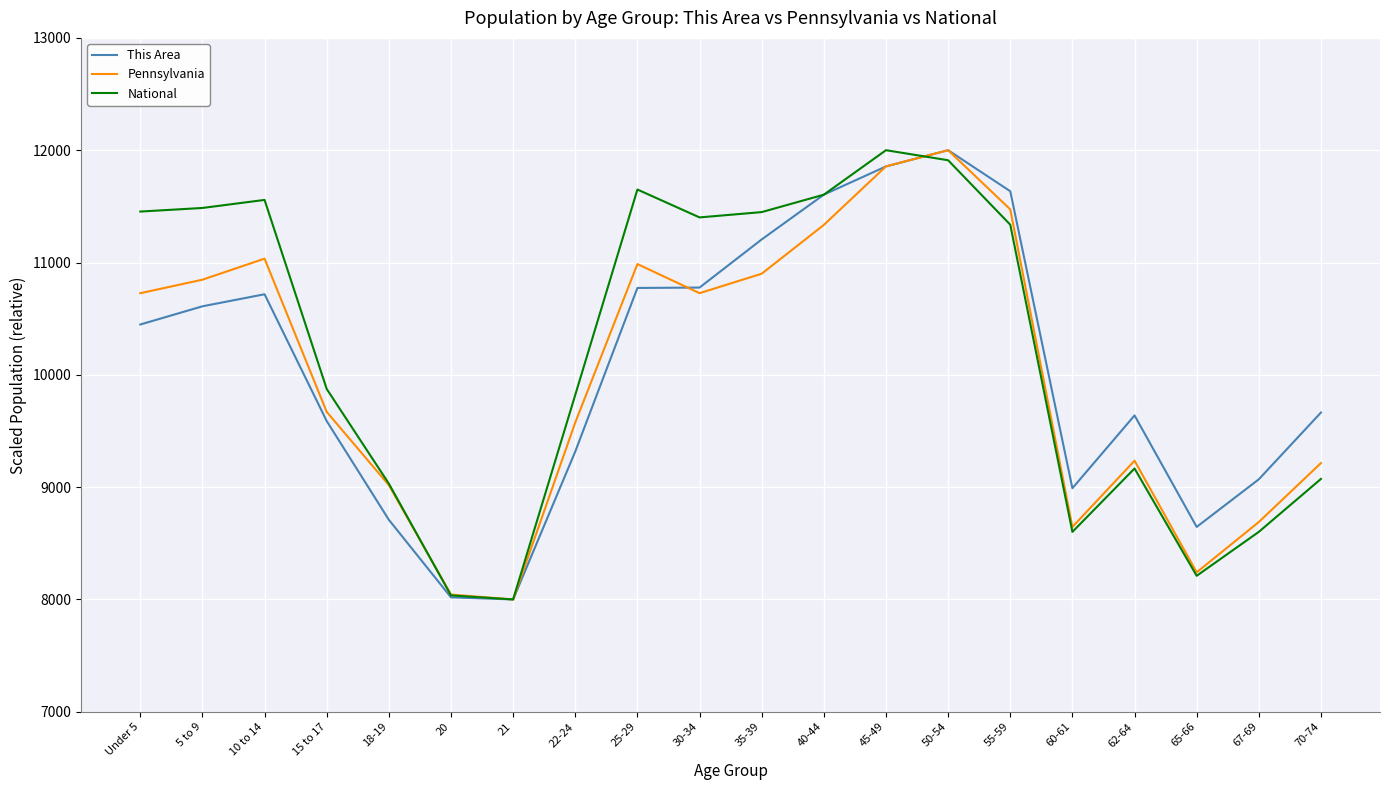

What is the spread (max minus min) of values at 5 to 9?

875.7